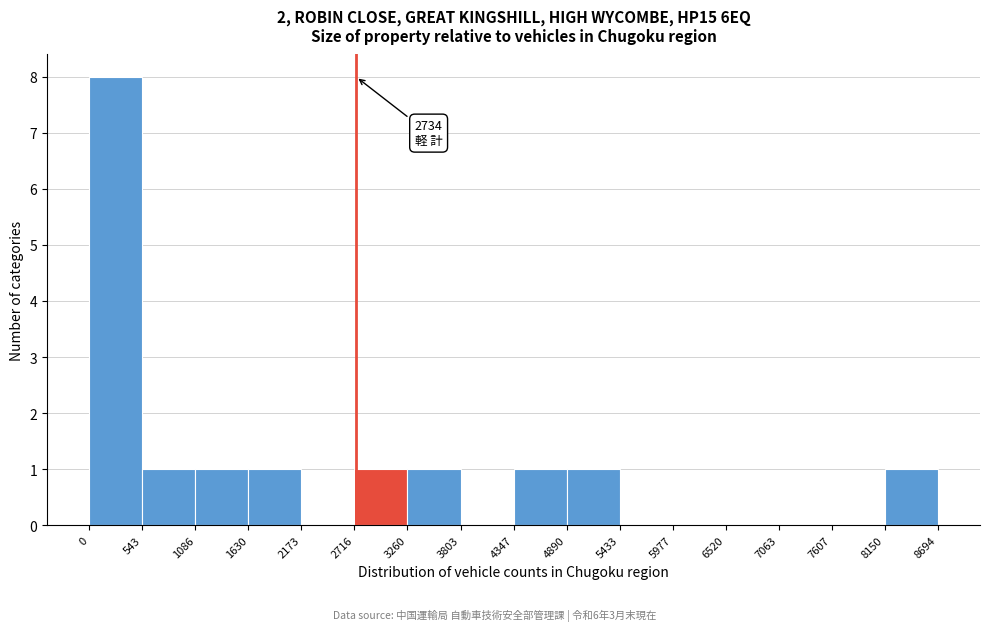

Which range on the x-axis has the tallest bar?

0 to 543